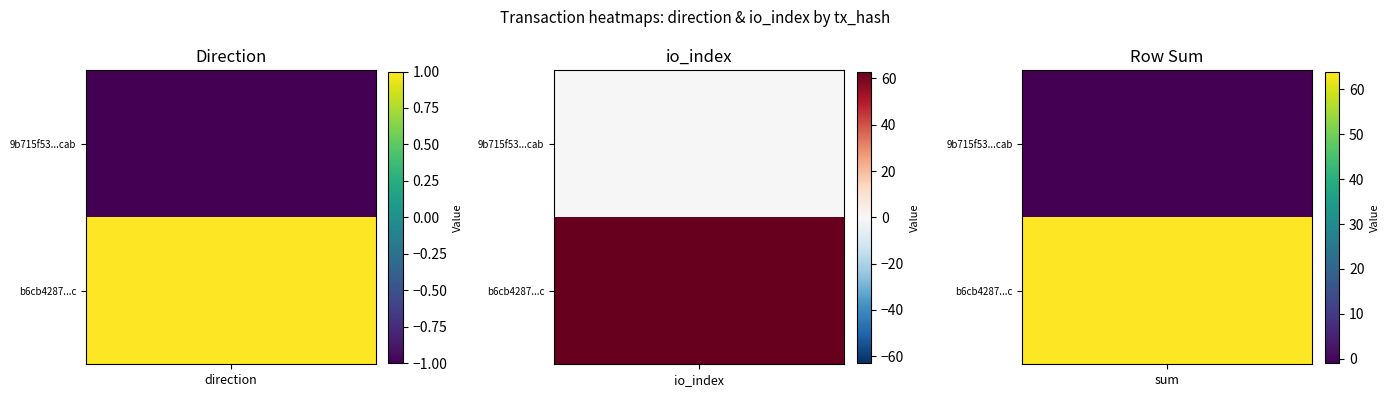

Reading left to right, transcribe all the data shown in this chart.

9b715f53f296b294b7fb1ba9233fbeb4e188cab: -1	0
b6cb4287167b49928eb29d3f97a2ea90ae4615c: 1	63